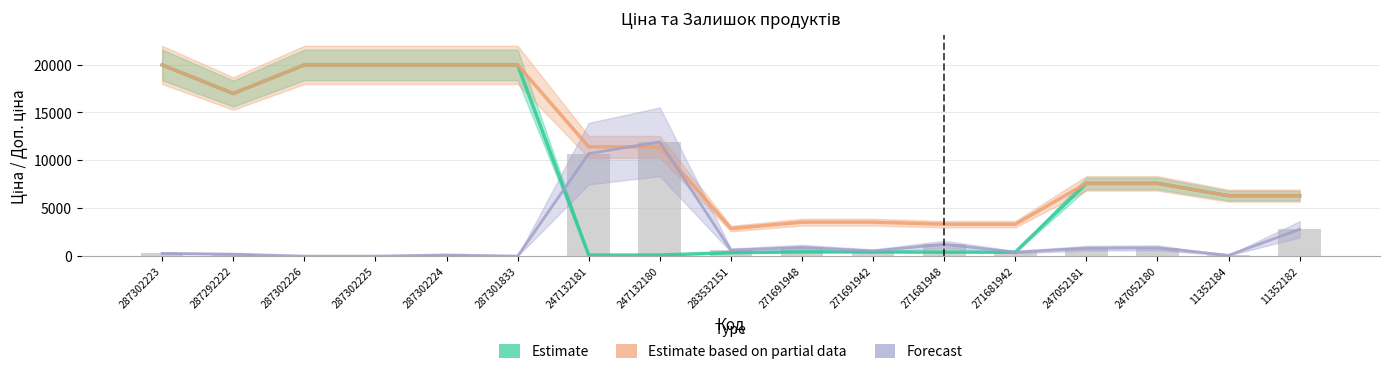

How many data points in Forecast are above 535?

9